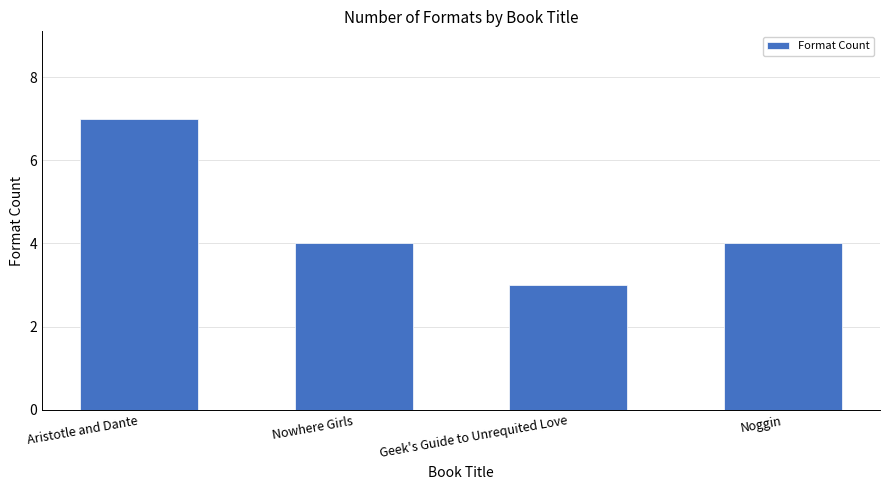

How many distinct data groups are displayed?

1